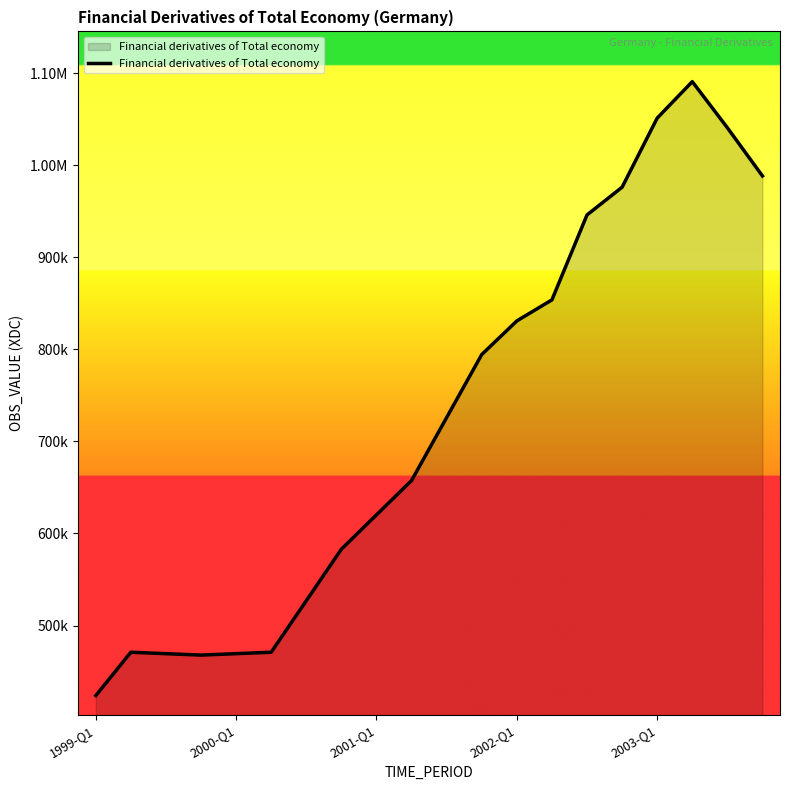

Does the chart have visible grid lines?

No